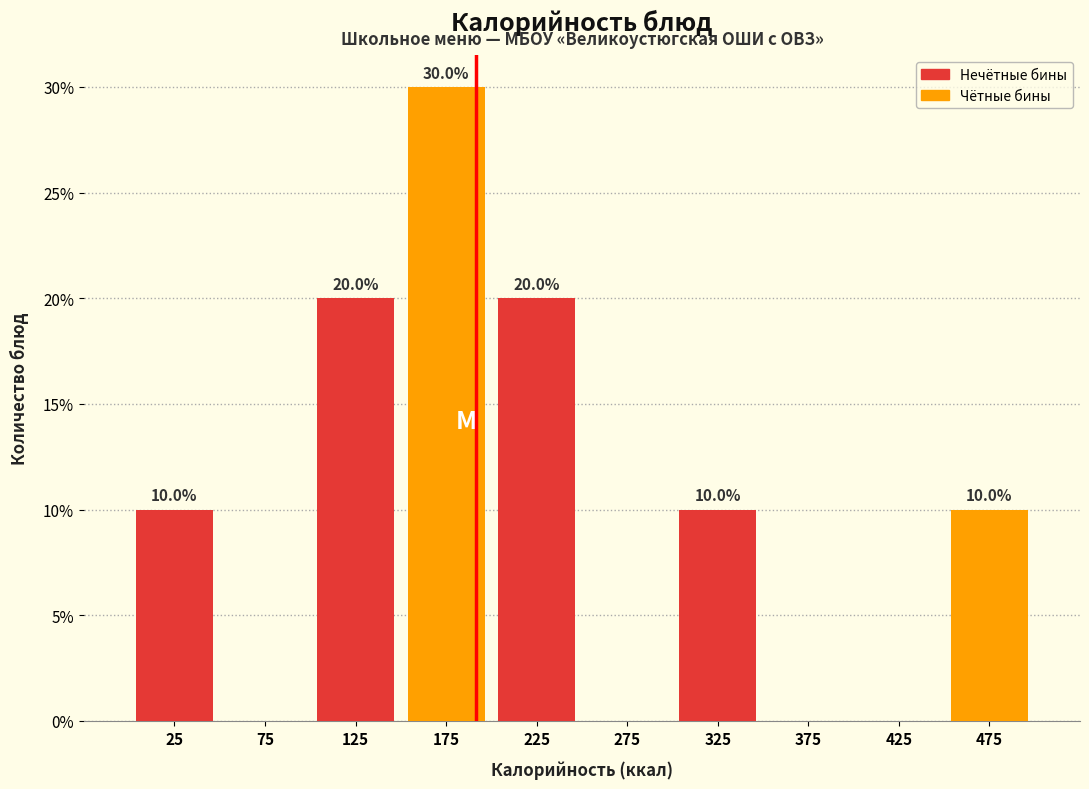

At which category does the chart reach its peak across all series?

125